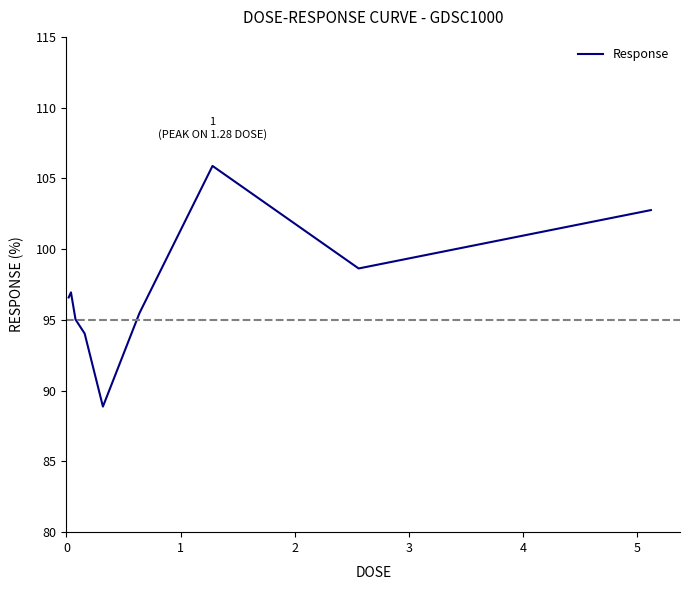

What is the greatest value displayed?

105.9